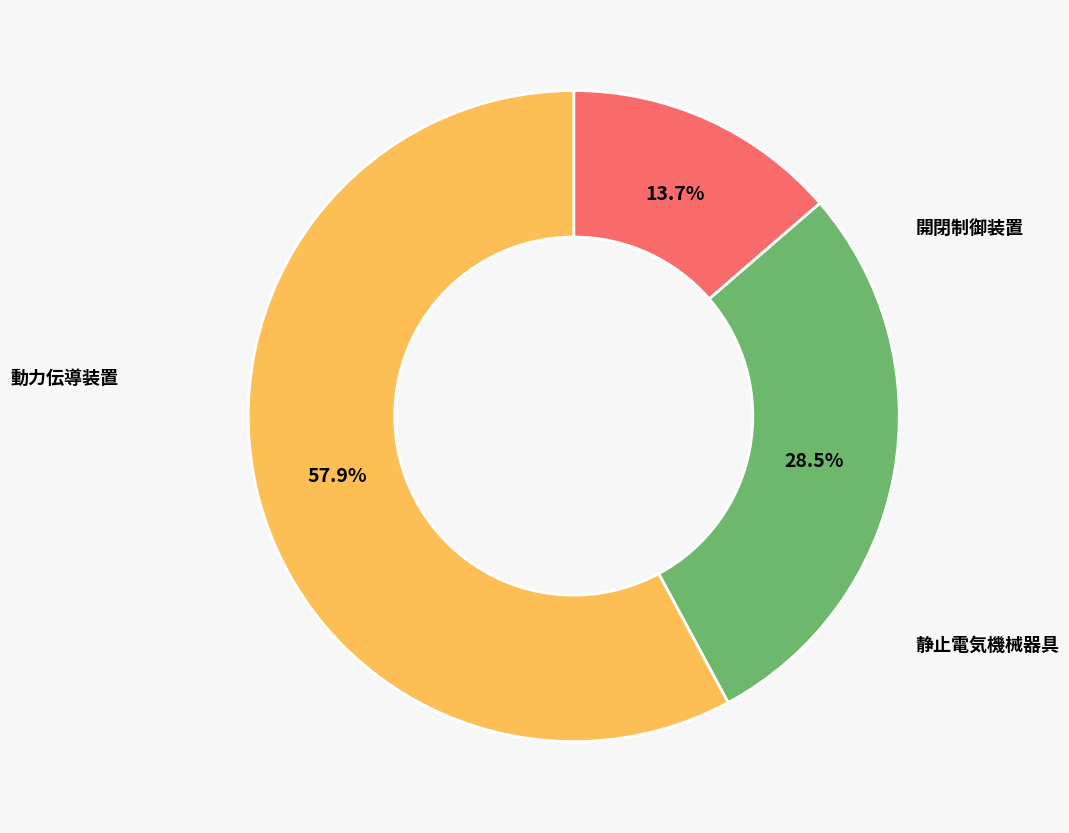

The 動力伝導装置 slice represents 47% of the pie. True or false?

False